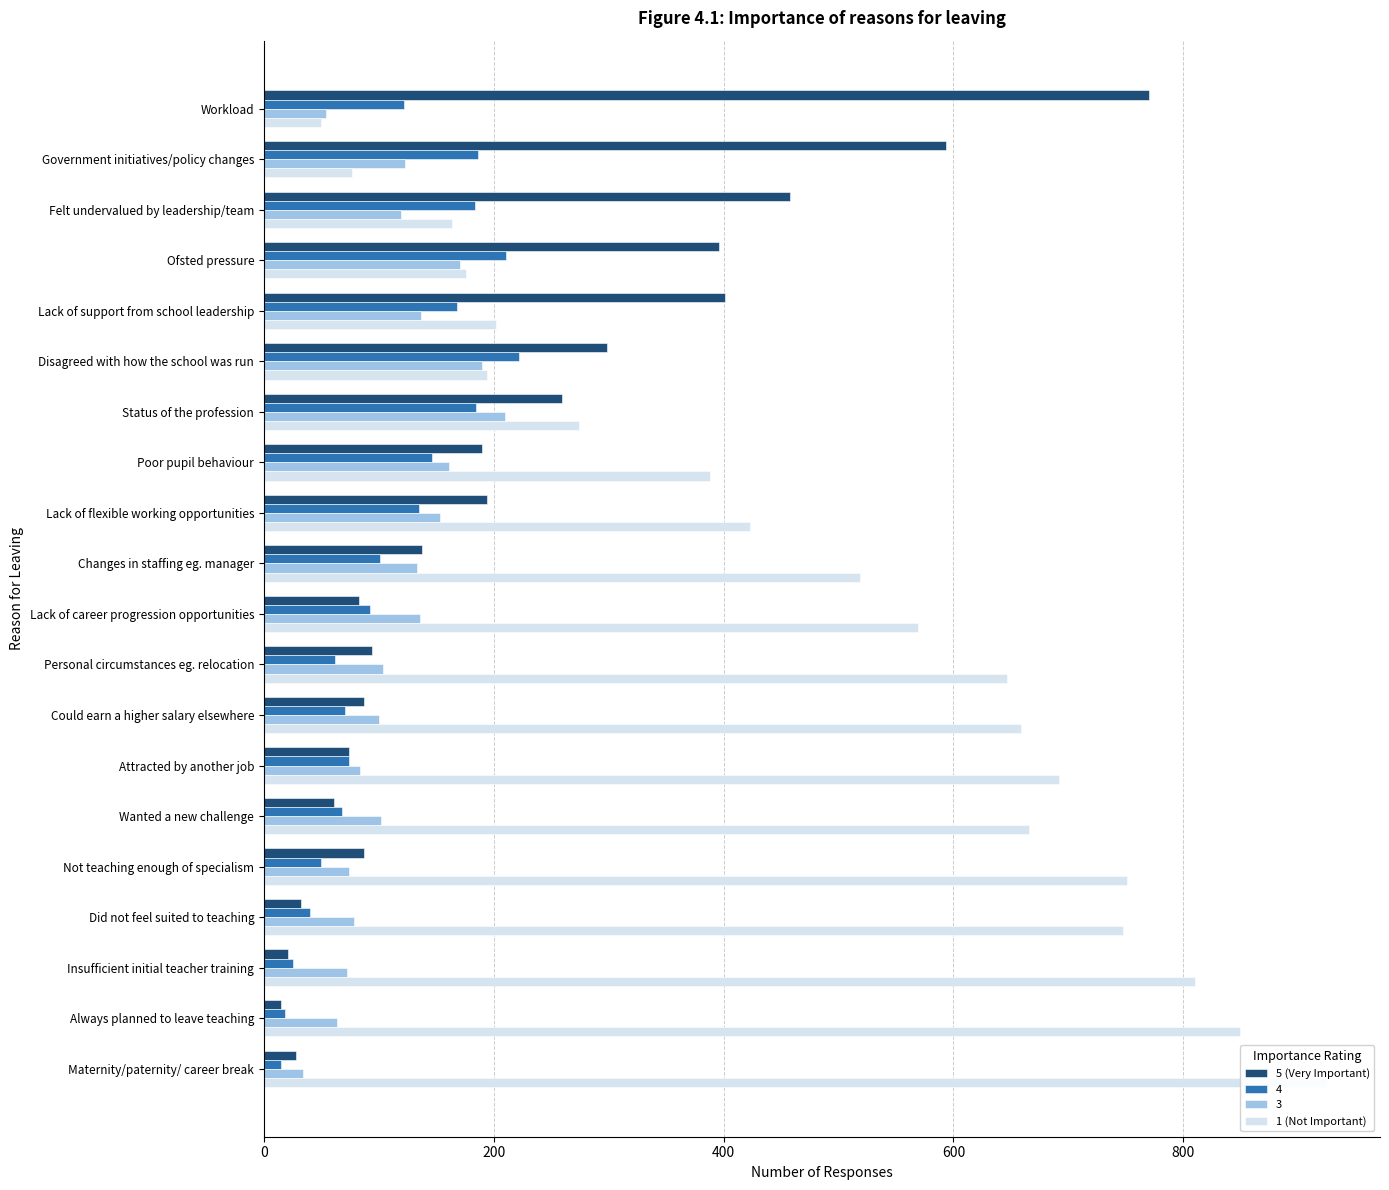

How many values in the 5 (Very Important) series exceed 138?

9